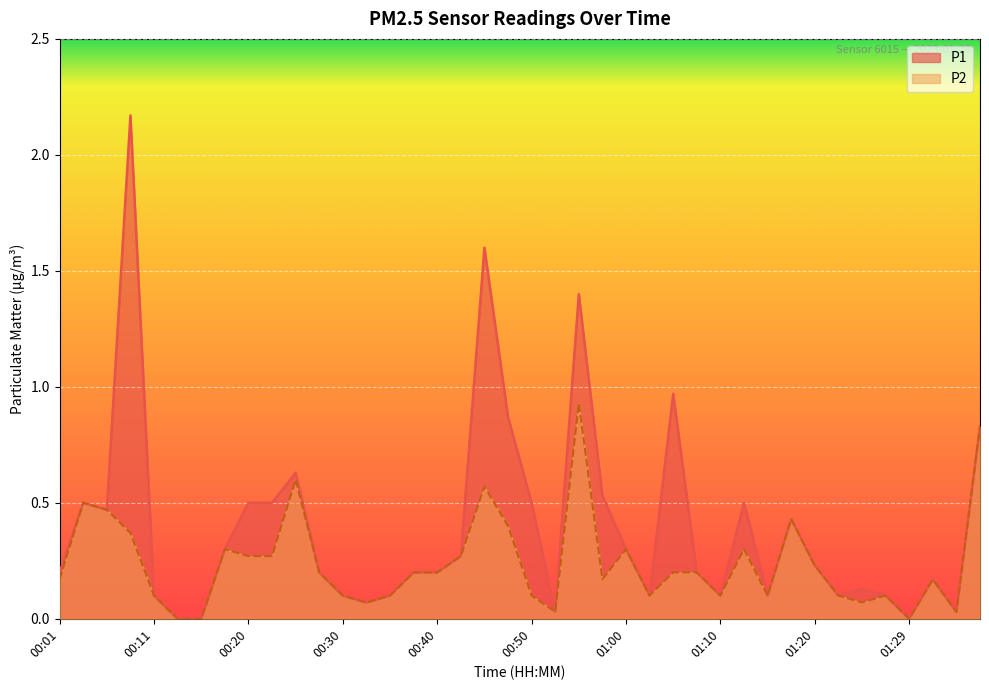

Which has a higher value, 00:30 or 00:08?

00:08